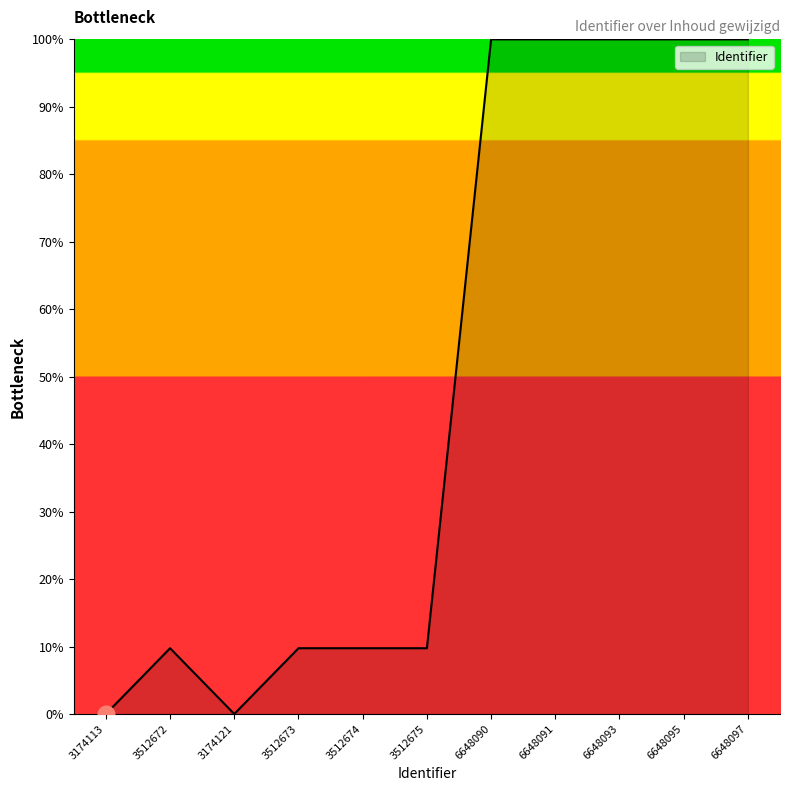

Between 6648091 and 3512674, which is larger?

6648091